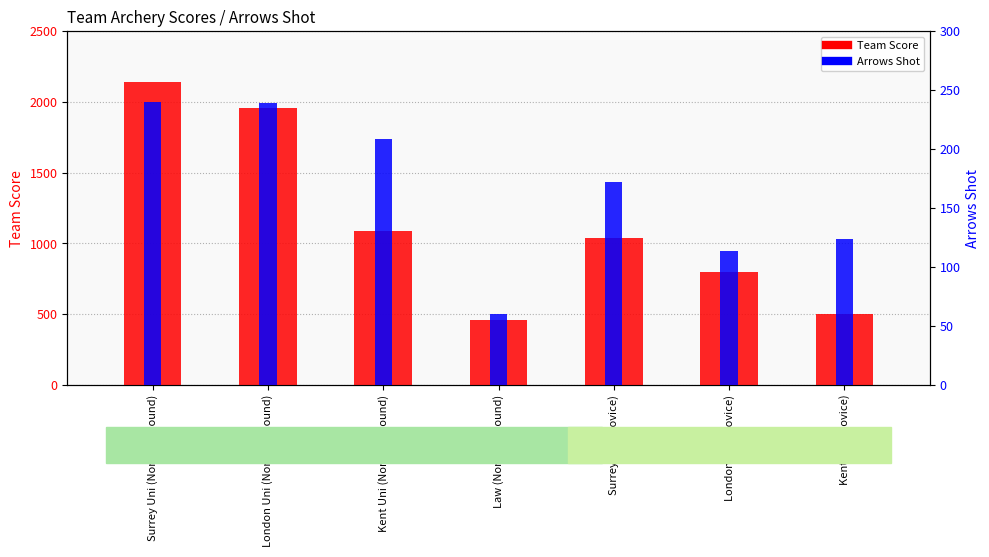

Are the bars horizontal?

No